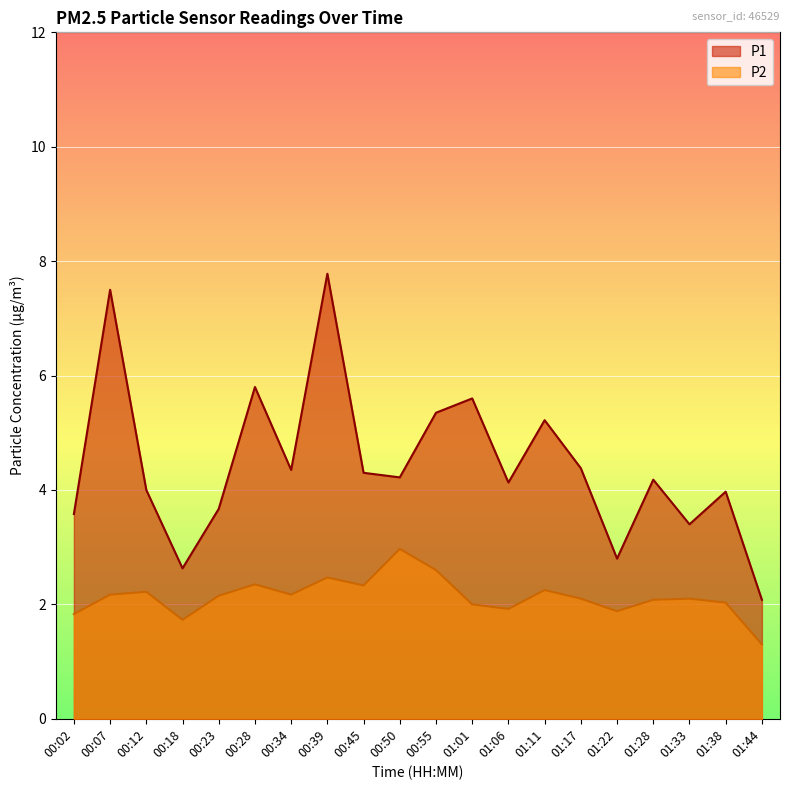

How many series are shown in this chart?

2